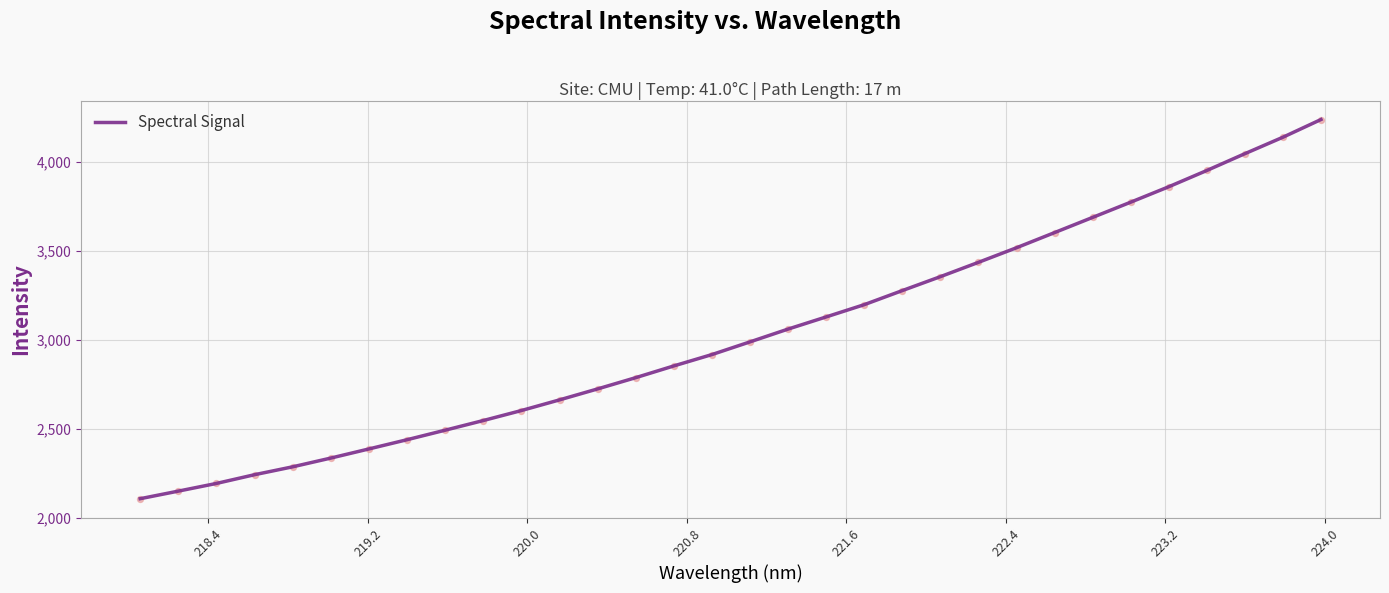

What is the difference between the maximum and minimum values?

2131.6